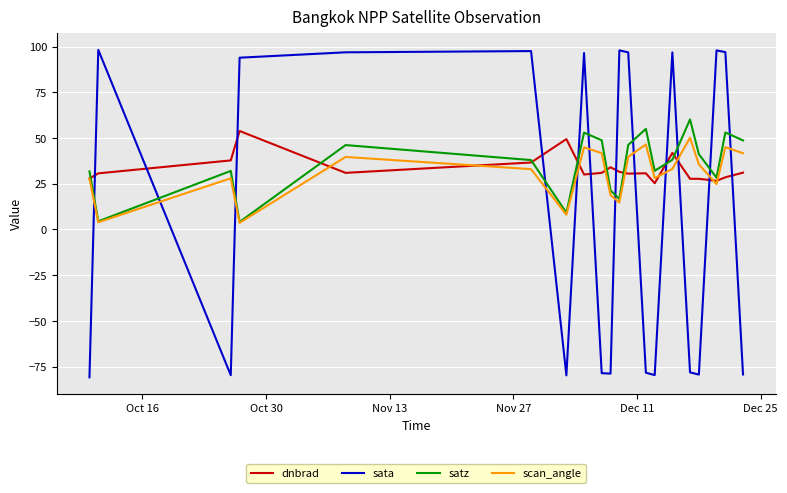

Which series has the widest spread of values?

sata